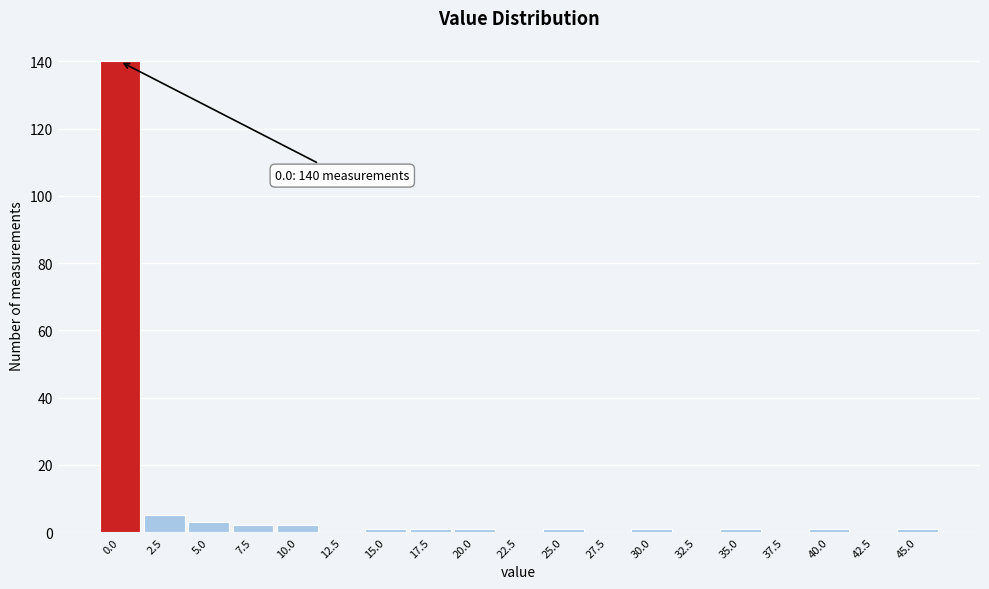

Reading left to right, list all the values displayed in this chart.

0.0=140	2.5=5	5.0=3	7.5=2	10.0=2	12.5=0	15.0=1	17.5=1	20.0=1	22.5=0	25.0=1	27.5=0	30.0=1	32.5=0	35.0=1	37.5=0	40.0=1	42.5=0	45.0=1